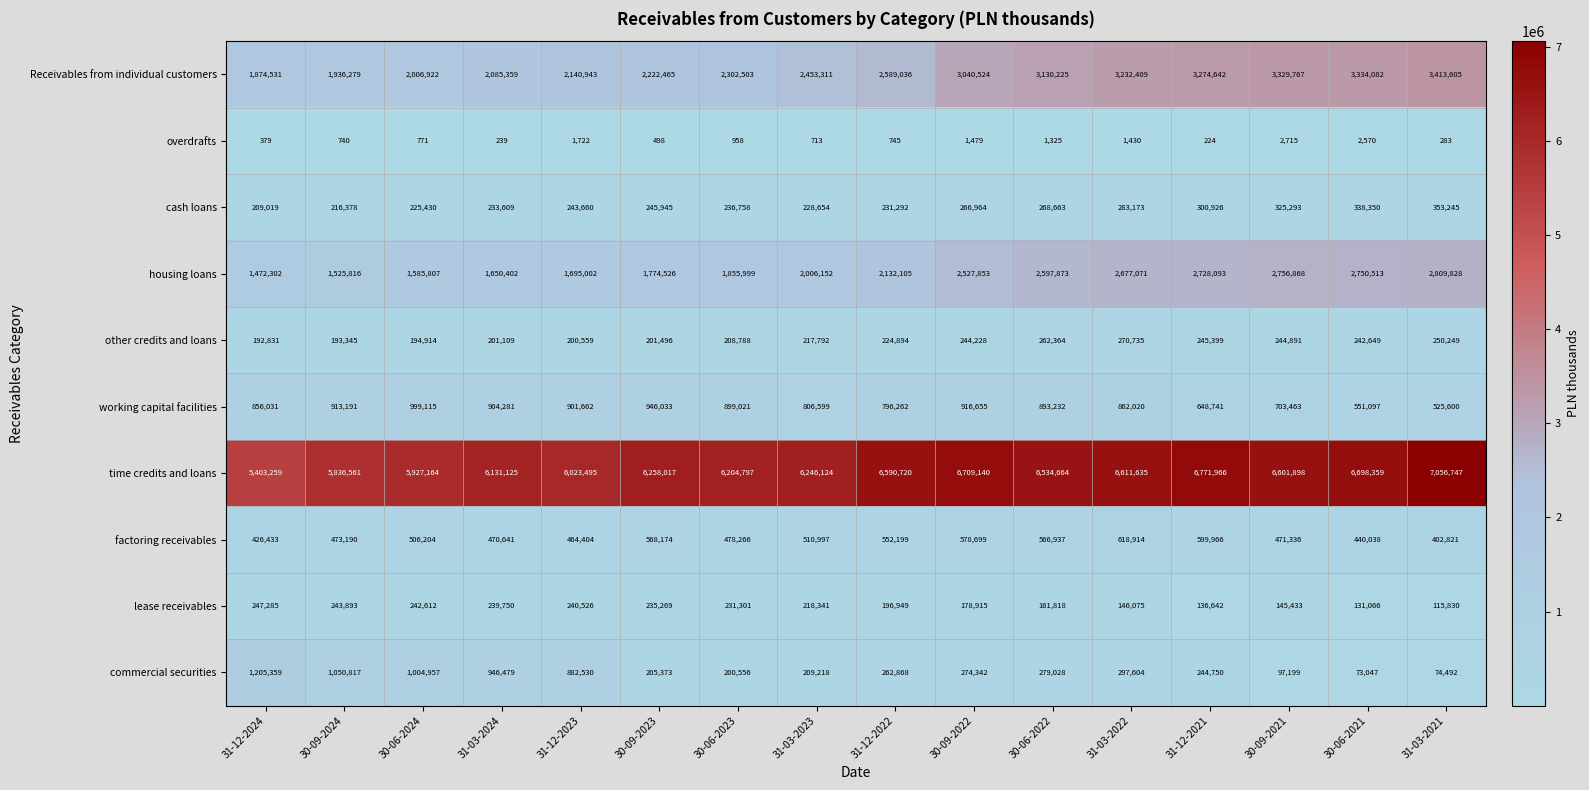

At how many categories does at least one series exceed 3180172?

16